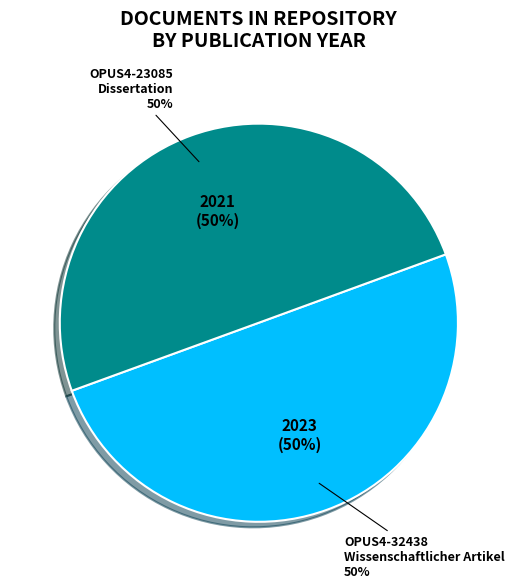

What portion of the pie excludes OPUS4-23085?

50.0%